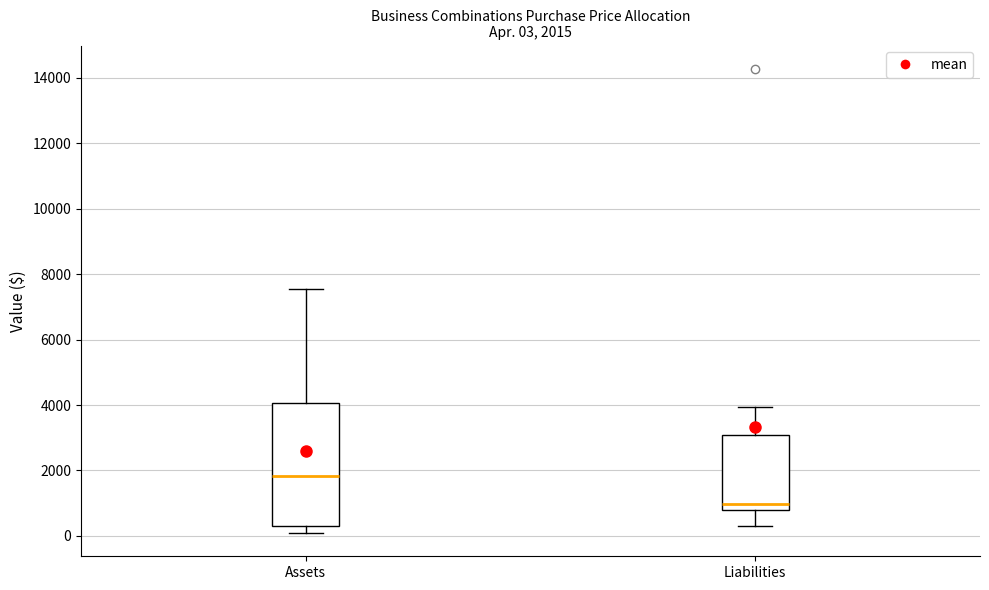

Which box is the tallest, from its lower edge to its upper edge?

Assets